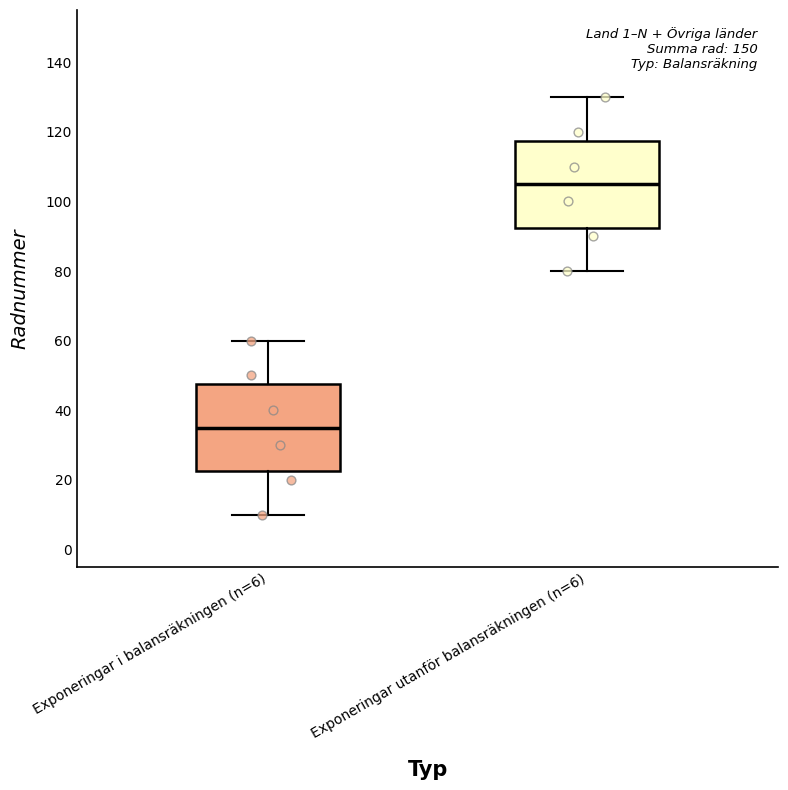

Which box's median line is the highest?

Exponeringar utanför balansräkningen (n=6)